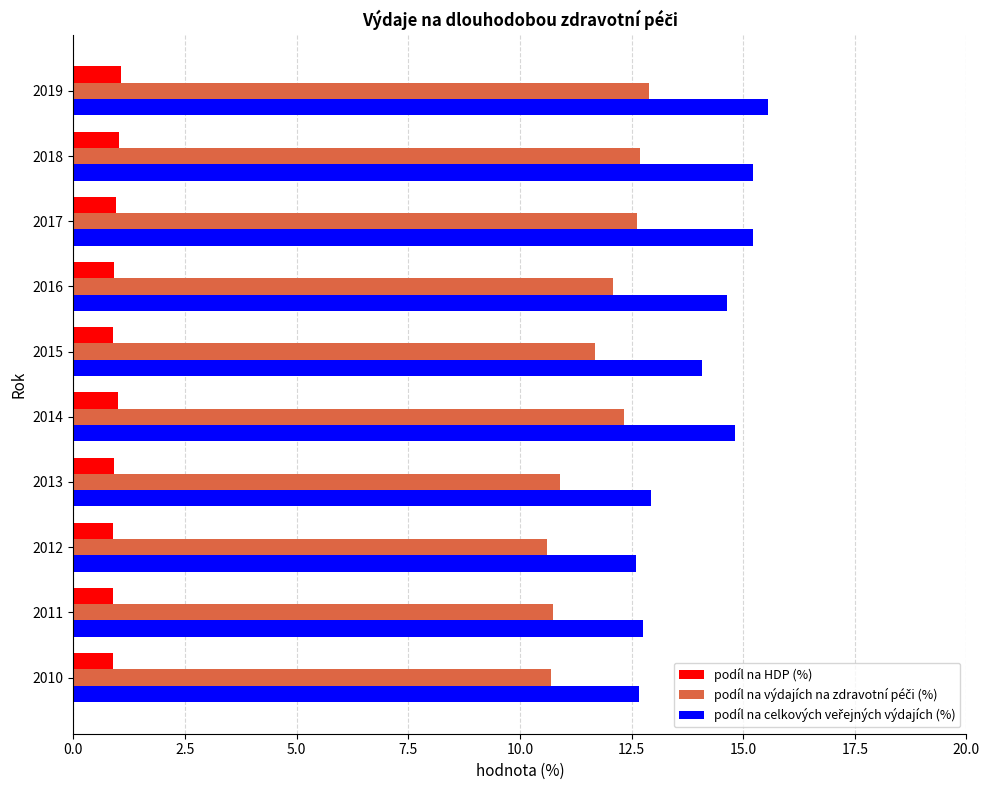

True or false: podíl na HDP (%) has a value of 0.9 at 2013.

True